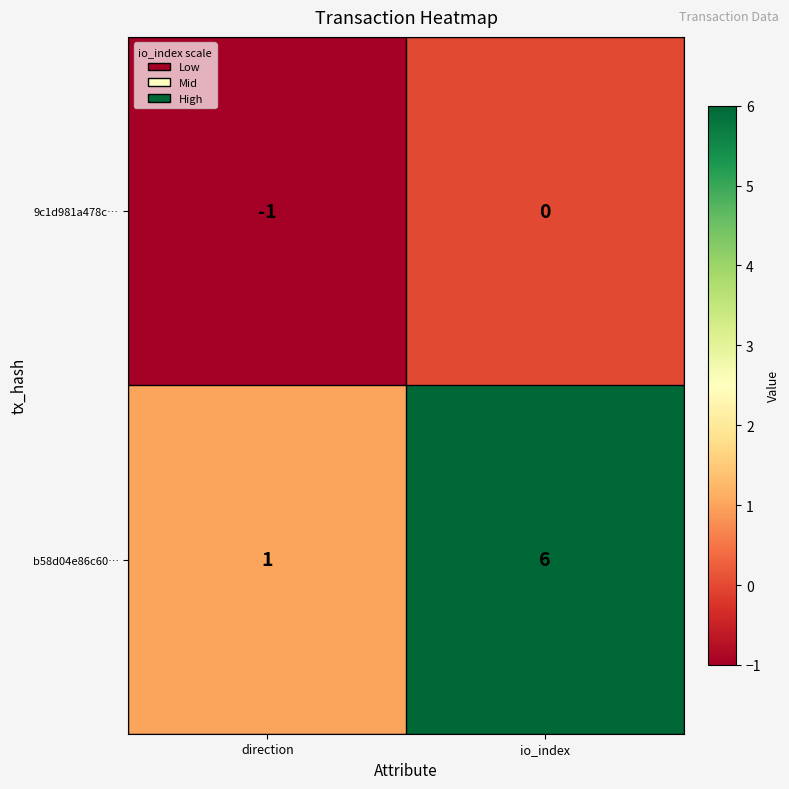

What is the maximum value shown in the chart?

6